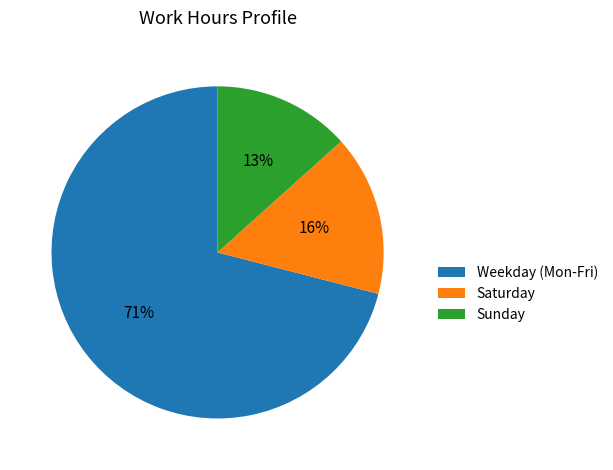

Between Saturday and Sunday, which is larger?

Saturday